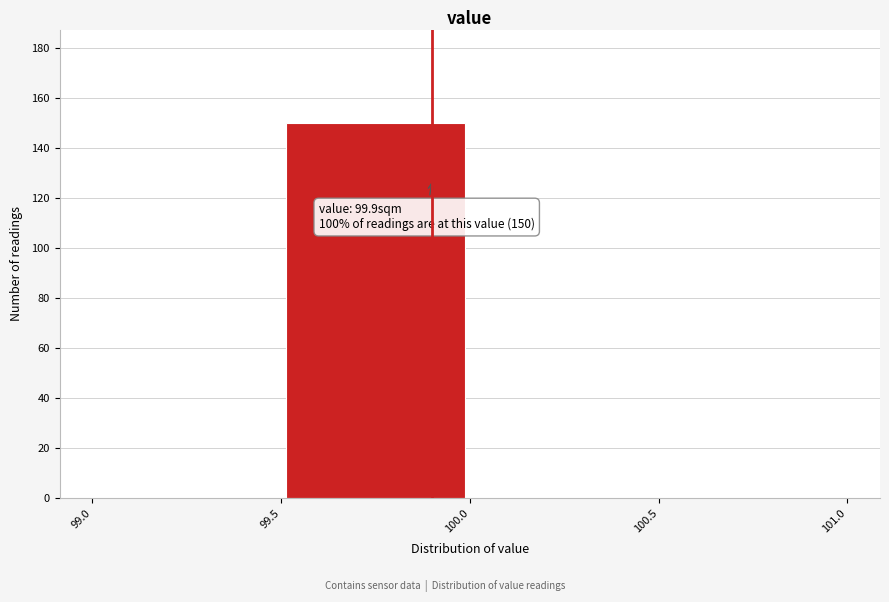

Which range on the x-axis has the tallest bar?

99.5 to 100.0